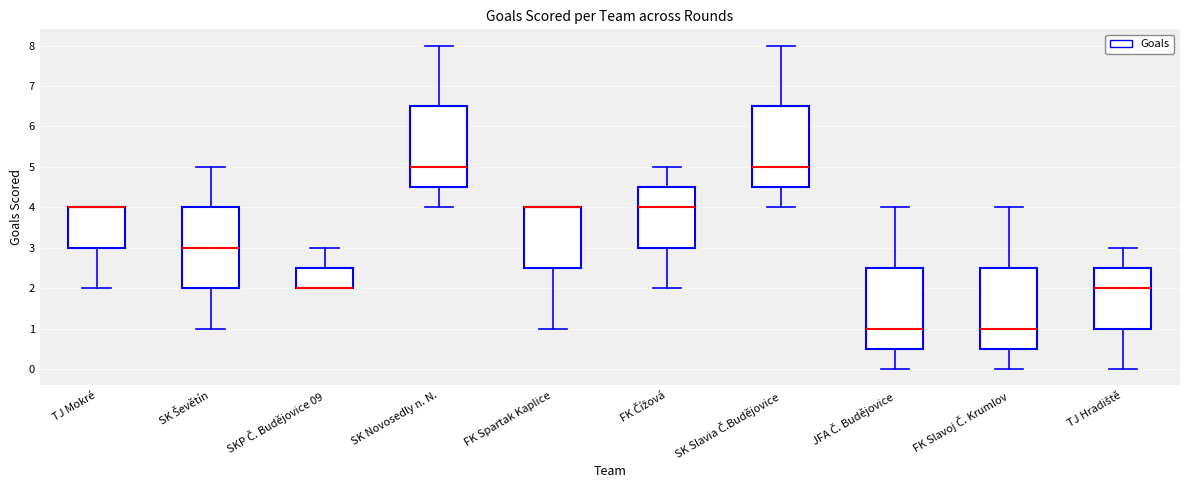

Reading left to right, read every box against the y-axis: the position of its median line, the range the box covers, and the ends of its whiskers. The values are not printed on the chart, so give them approximately, as read against the axis.

TJ Mokré: median 4.0 (drawn on the box's upper edge), box 3.0 to 4.0, whiskers 2.0 to 4.0
SK Ševětín: median 3.0, box 2.0 to 4.0, whiskers 1.0 to 5.0
SKP Č. Budějovice 09: median 2.0 (drawn on the box's lower edge), box 2.0 to 2.5, whiskers 2.0 to 3.0
SK Novosedly n. N.: median 5.0, box 4.5 to 6.5, whiskers 4.0 to 8.0
FK Spartak Kaplice: median 4.0 (drawn on the box's upper edge), box 2.5 to 4.0, whiskers 1.0 to 4.0
FK Čížová: median 4.0, box 3.0 to 4.5, whiskers 2.0 to 5.0
SK Slavia Č.Budějovice: median 5.0, box 4.5 to 6.5, whiskers 4.0 to 8.0
JFA Č. Budějovice: median 1.0, box 0.5 to 2.5, whiskers 0.0 to 4.0
FK Slavoj Č. Krumlov: median 1.0, box 0.5 to 2.5, whiskers 0.0 to 4.0
TJ Hradiště: median 2.0, box 1.0 to 2.5, whiskers 0.0 to 3.0